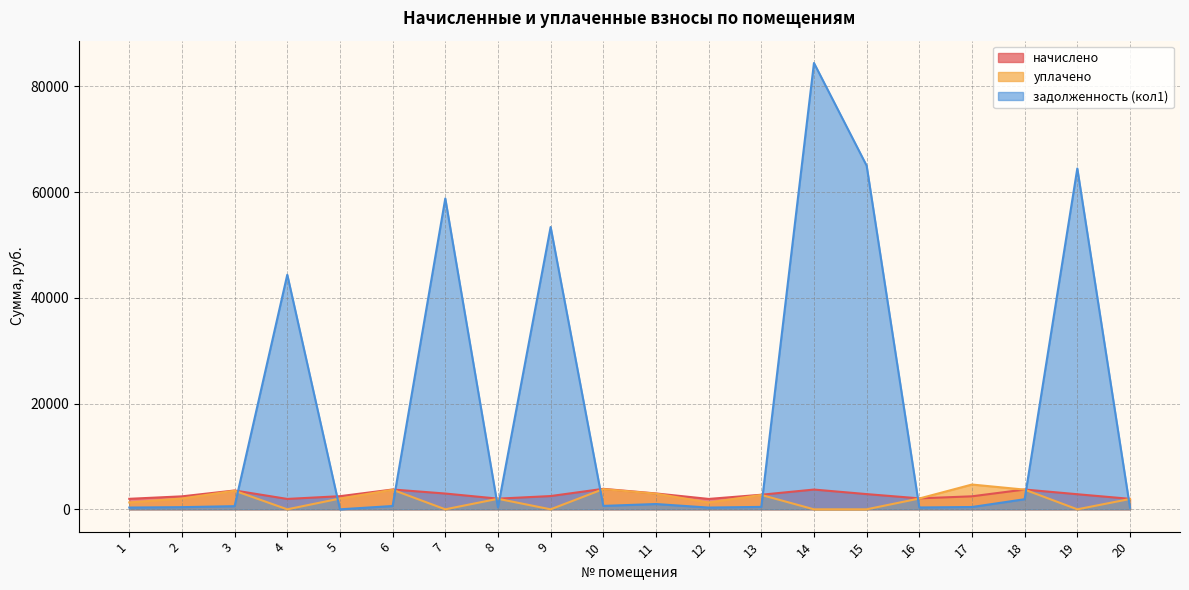

How many interior local valleys does the начислено series have?

4